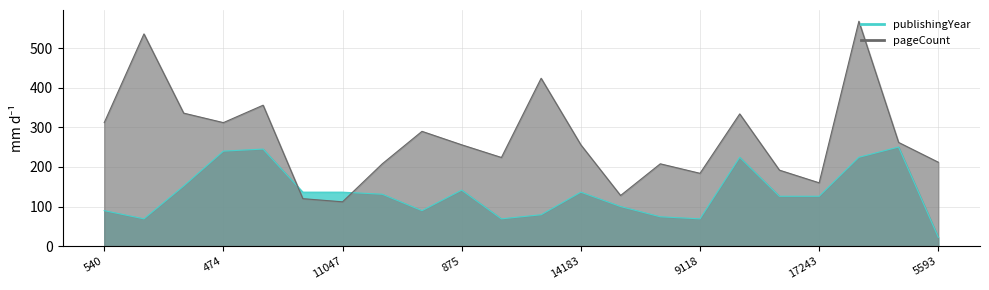

Is the value of publishingYear at 5593 greater than the value of pageCount at 3242?

No